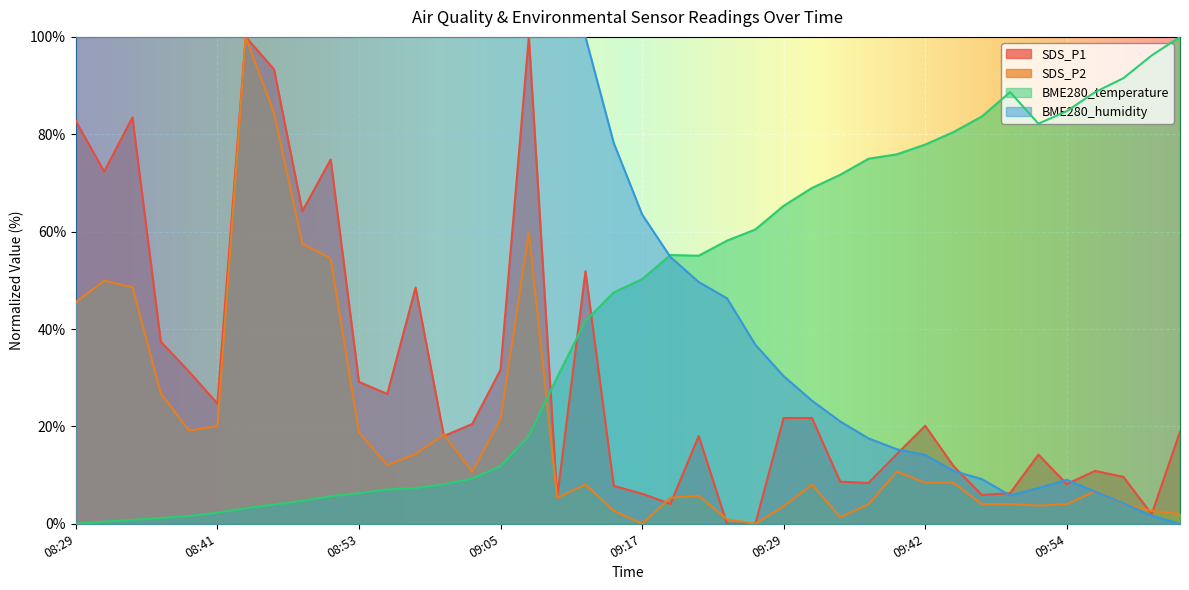

Is it true that SDS_P1 equals 2.0 at 10:01?

True